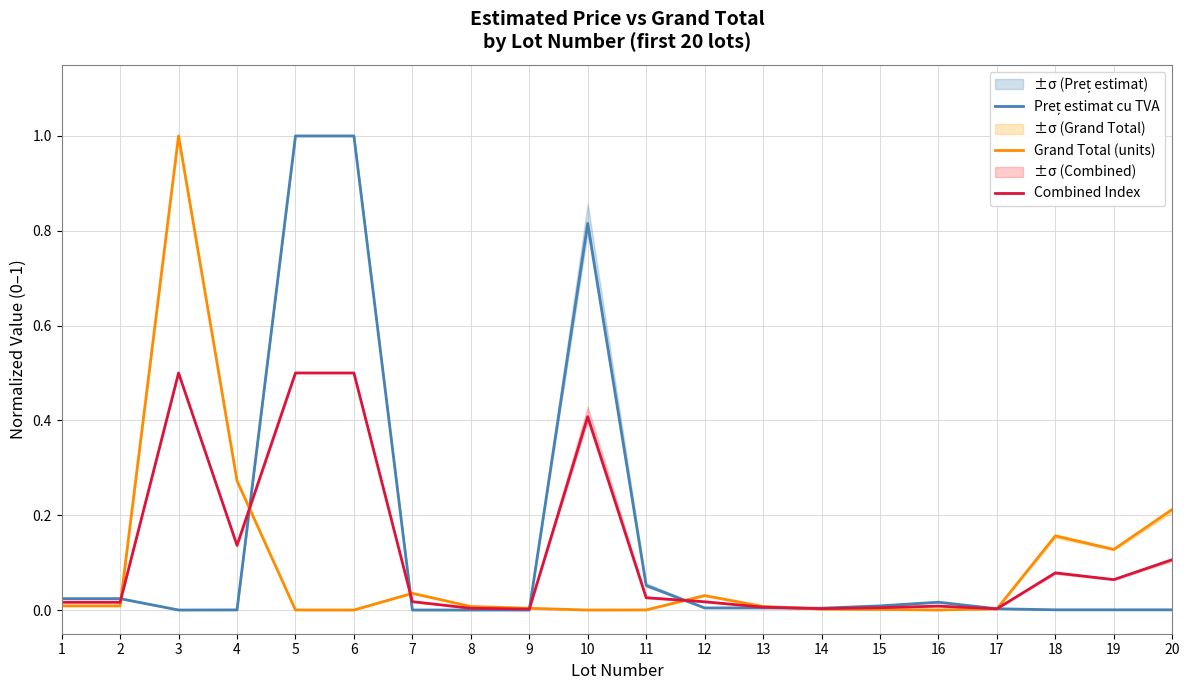

What is the sum of the Grand Total (units) values at 6 and 3?

1.0